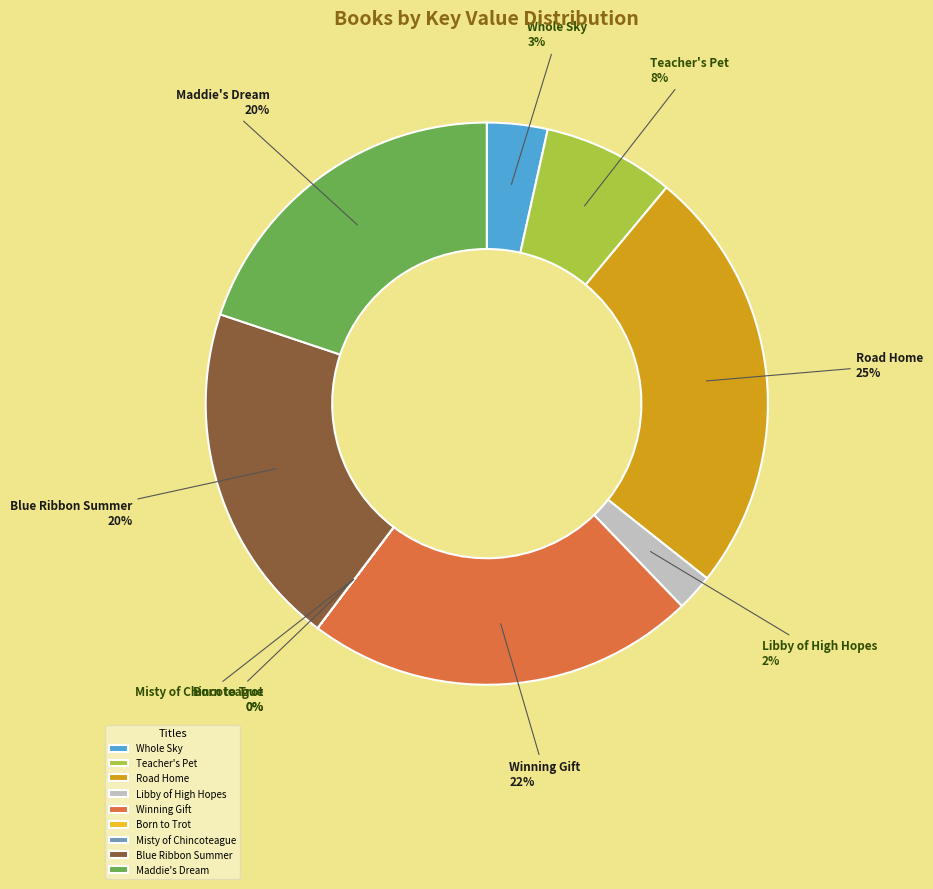

What is the largest slice in the pie chart?

Road Home